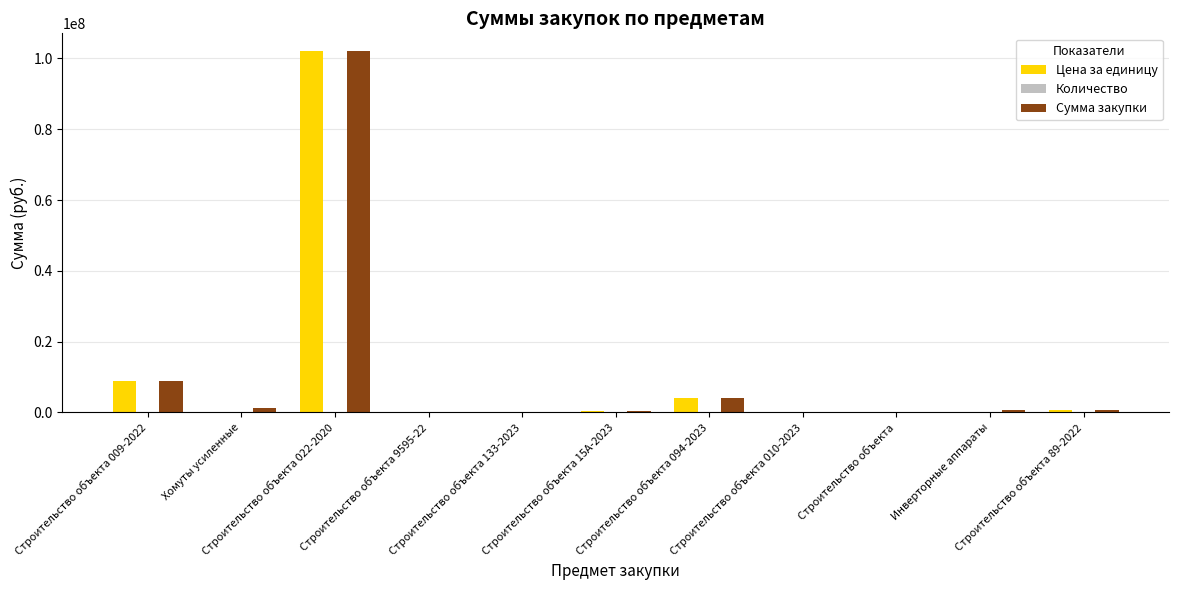

List the labels in order of Сумма закупки value, largest first.

Строительство объекта 022-2020, Строительство объекта 009-2022, Строительство объекта 094-2023, Хомуты усиленные, Строительство объекта 89-2022, Инверторные аппараты, Строительство объекта 15А-2023, Строительство объекта, Строительство объекта 010-2023, Строительство объекта 9595-22, Строительство объекта 133-2023